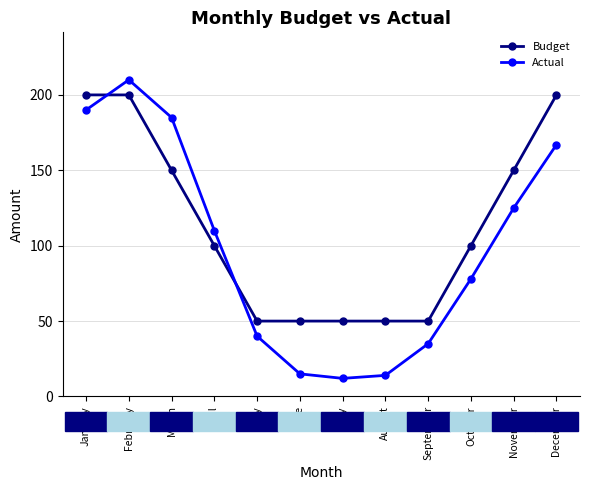

The Budget series shows 65 at May. True or false?

False